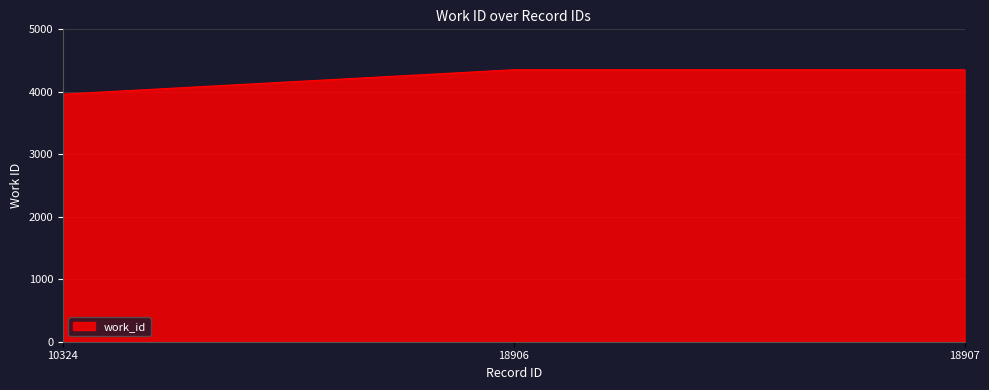

Reading left to right, extract all data points from this chart.

10324=3963	18906=4353	18907=4353